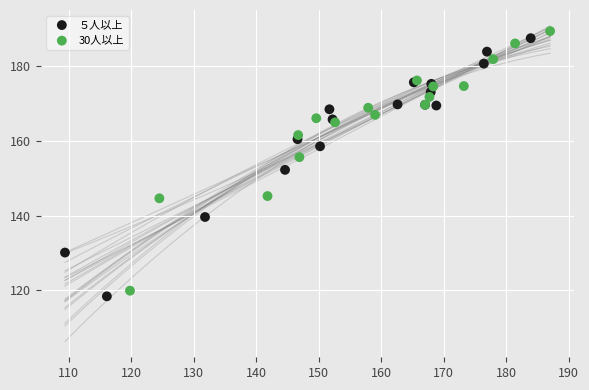

What are all the series names shown in the legend?

５人以上, 30人以上